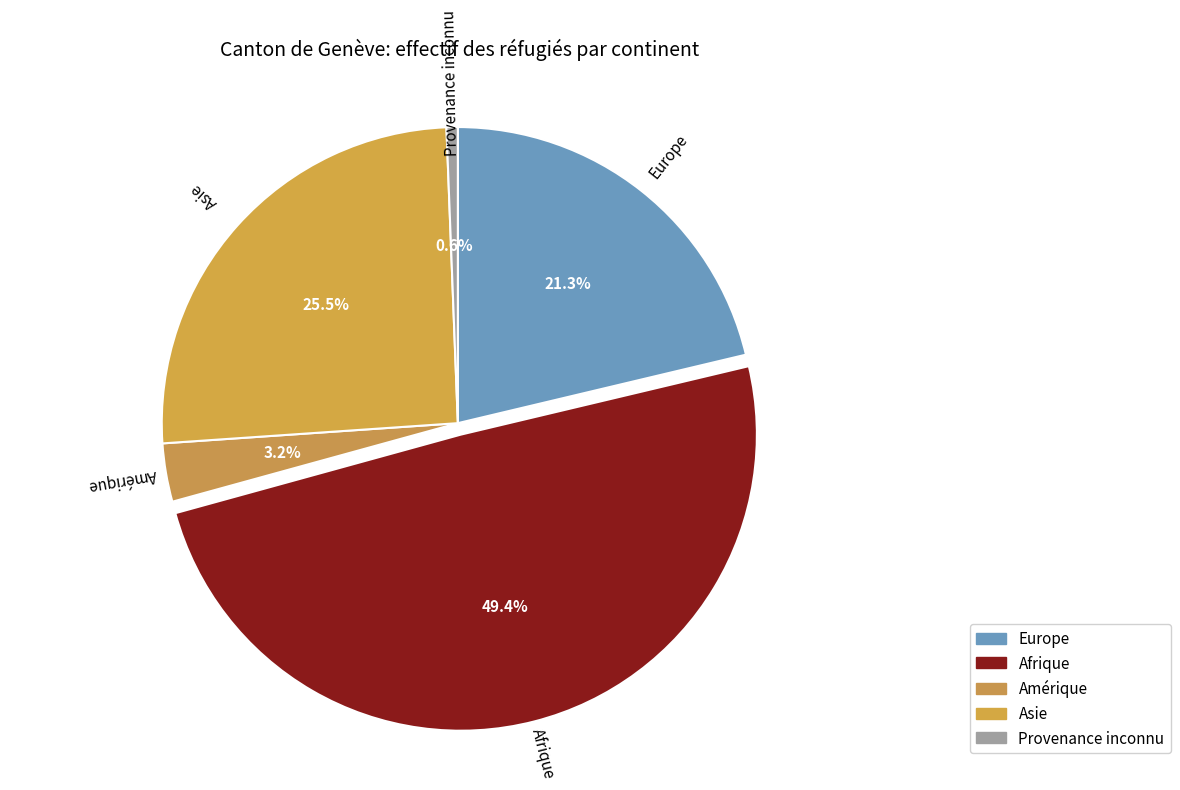

Approximately how many times larger is the value at Asie compared to Amérique?

8.0